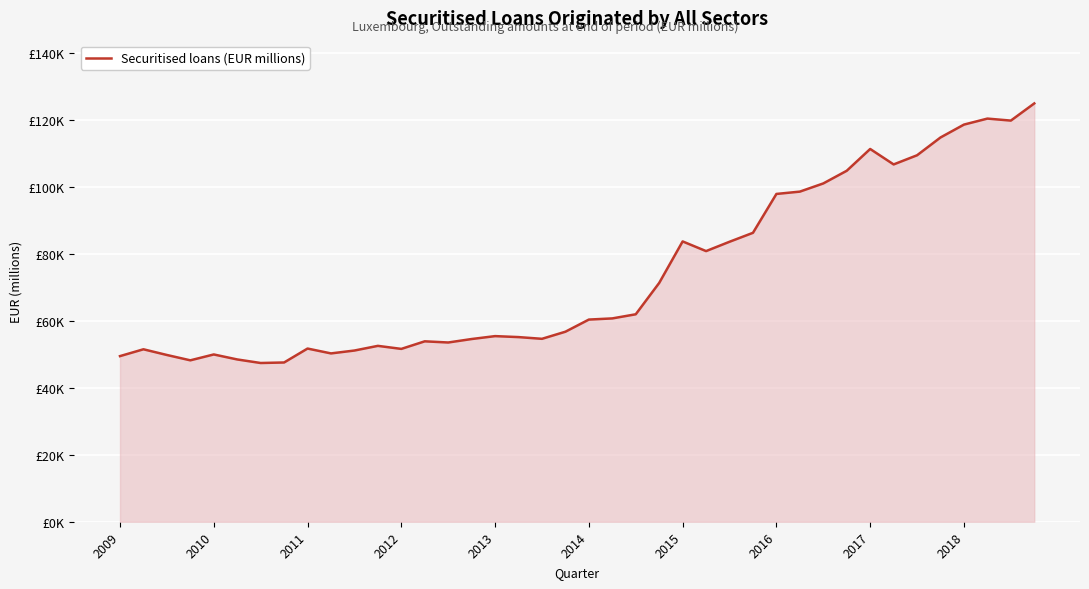

Does the chart have visible grid lines?

Yes